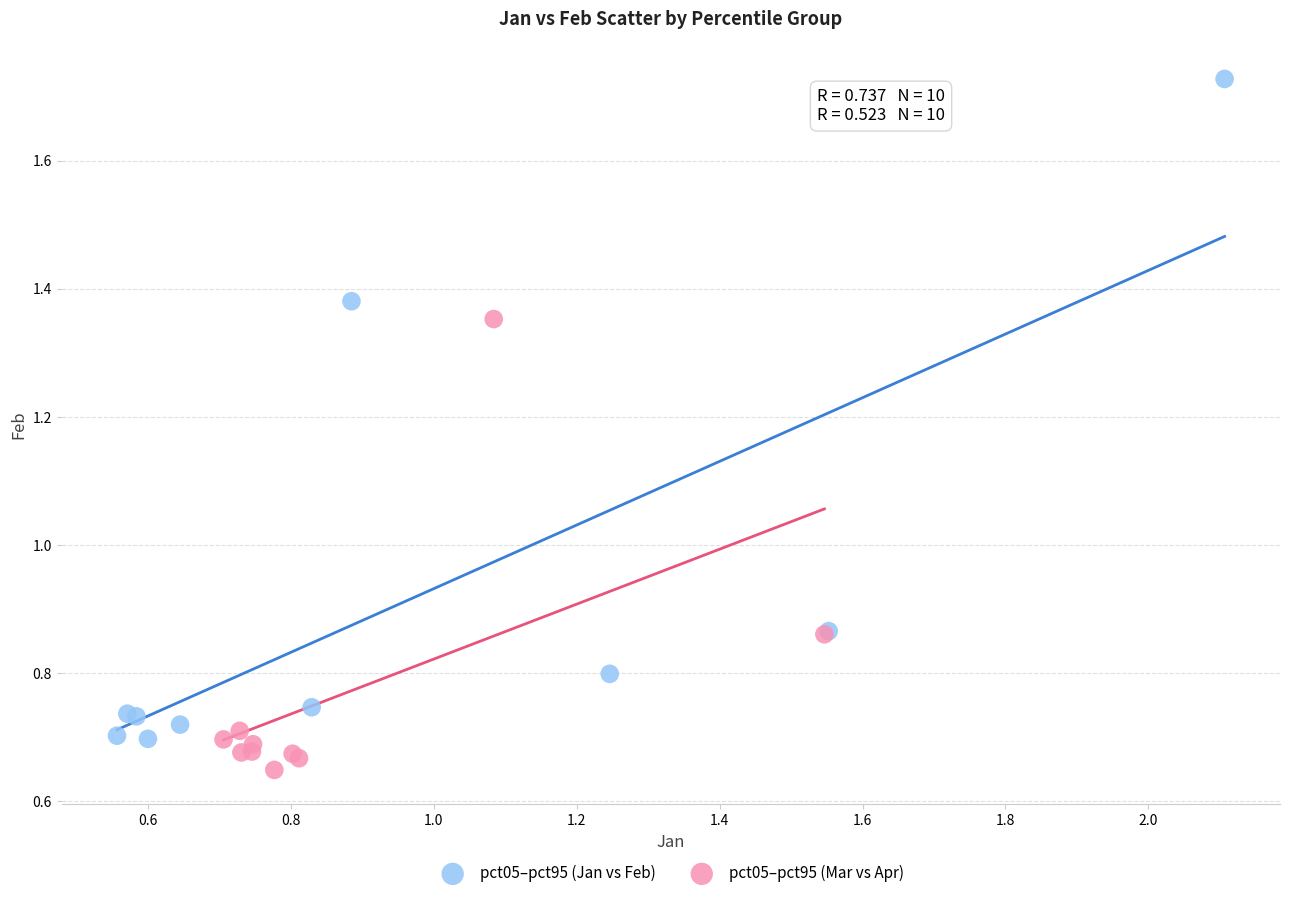

Which series reaches the minimum Y coordinate?

pct05–pct95 (Mar vs Apr)